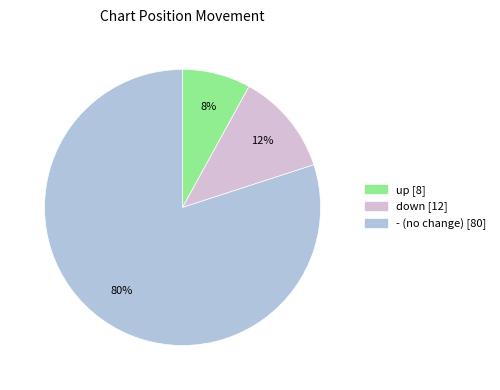

What is the ratio of the value at down to the value at up?

1.5